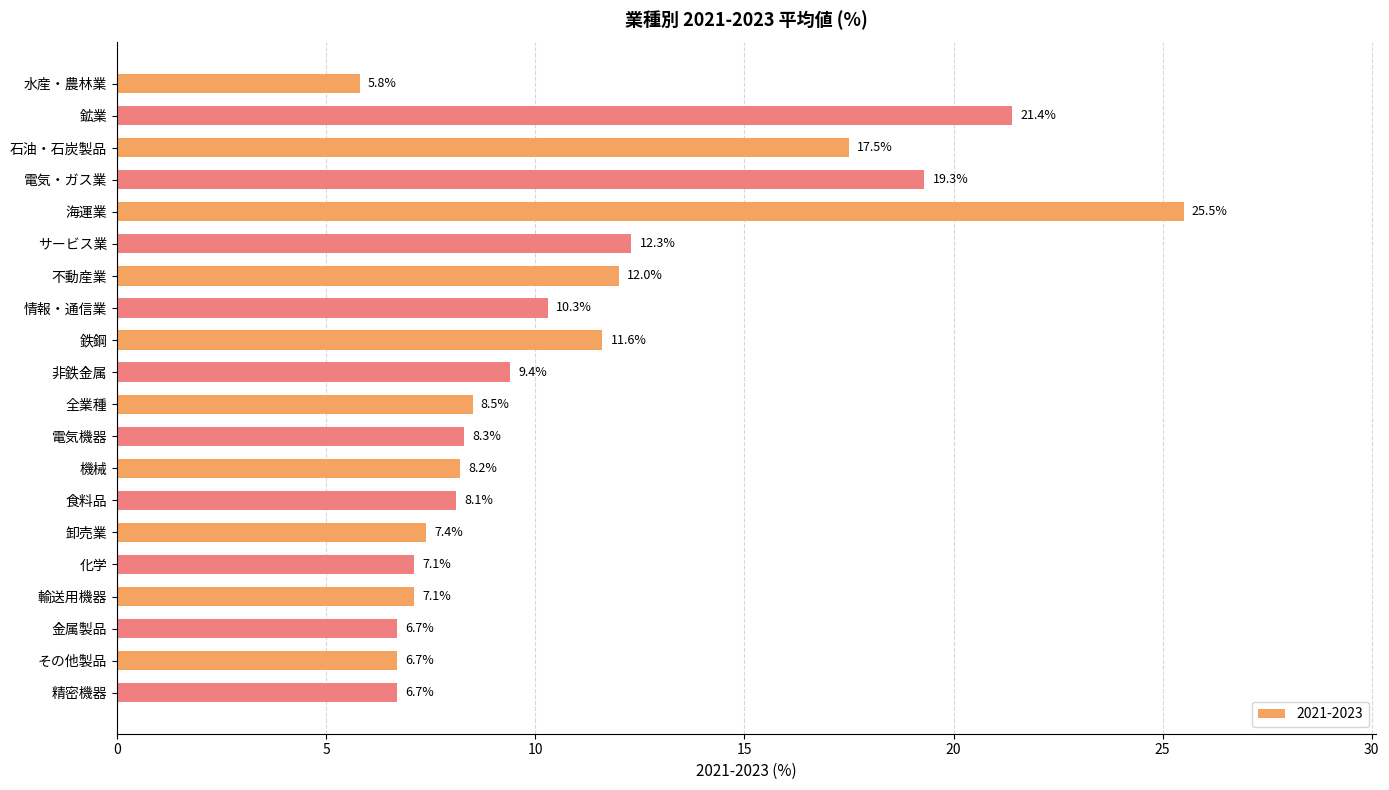

What is the label of the 9th bar from the top?

鉄鋼